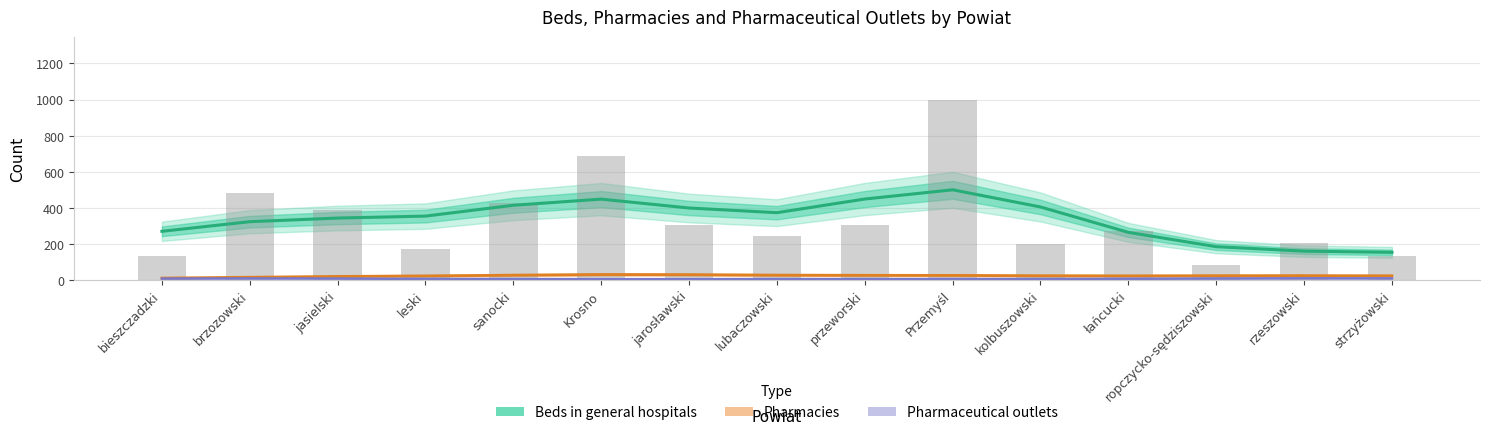

True or false: Pharmacies has a value of 28.8 at Krosno.

True